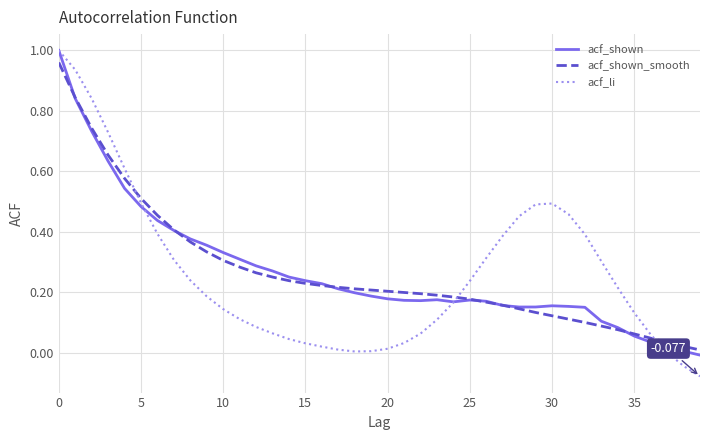

Which series has the widest spread of values?

acf_li